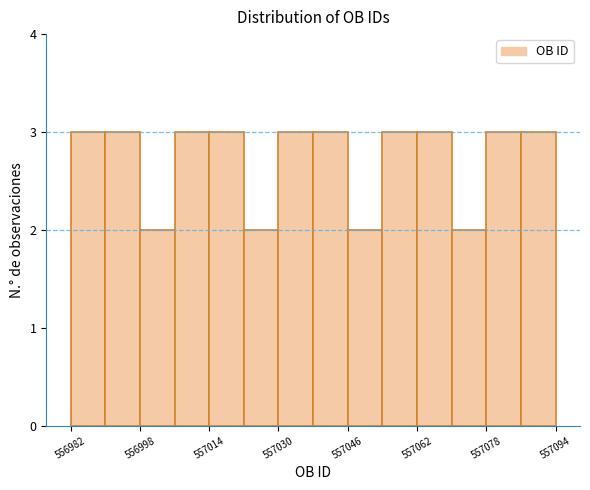

Reading left to right, list every bar in this chart as the range it spans on the x-axis followed by its height. The values are not printed on the chart, so give them approximately, as read against the axis.

556982 to 556990: 3
556990 to 556998: 3
556998 to 557006: 2
557006 to 557014: 3
557014 to 557022: 3
557022 to 557030: 2
557030 to 557038: 3
557038 to 557046: 3
557046 to 557054: 2
557054 to 557062: 3
557062 to 557070: 3
557070 to 557078: 2
557078 to 557086: 3
557086 to 557094: 3